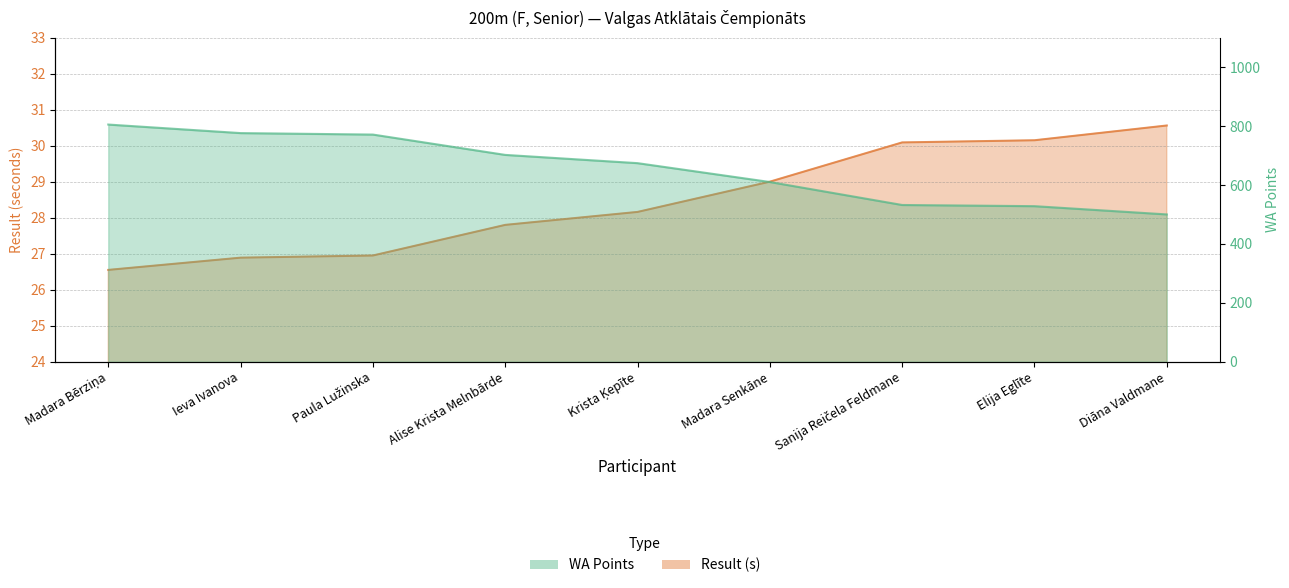

What position from the left is Alise Krista Melnbārde?

4